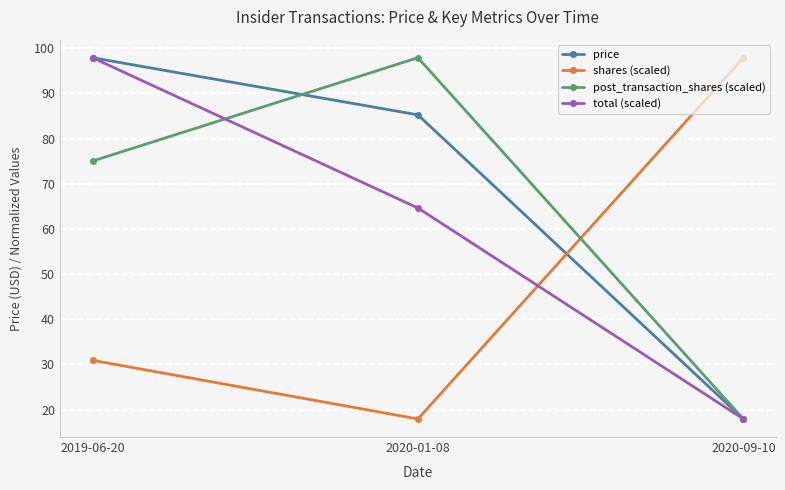

What are all the series names shown in the legend?

price, shares (scaled), post_transaction_shares (scaled), total (scaled)